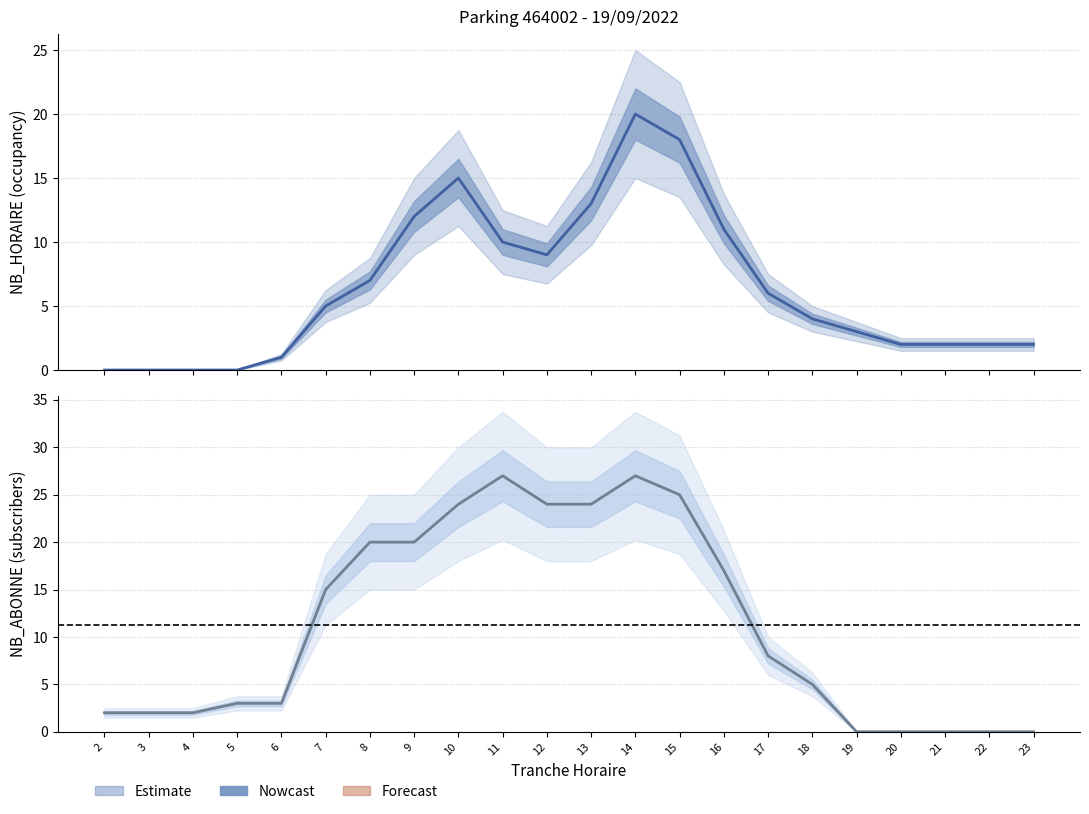

List the labels in order of NB_HORAIRE value, largest first.

14, 15, 10, 13, 9, 16, 11, 12, 8, 17, 7, 18, 19, 20, 21, 22, 23, 6, 2, 3, 4, 5